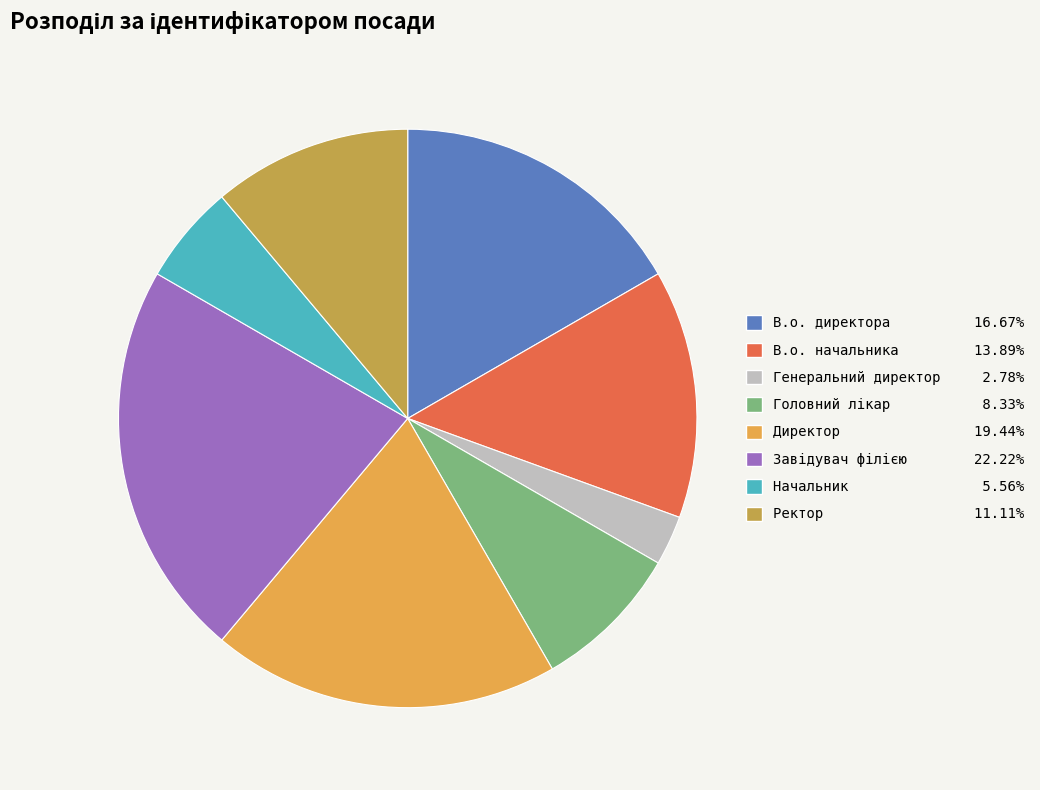

What percentage is the Начальник slice, to the nearest percent?

6%